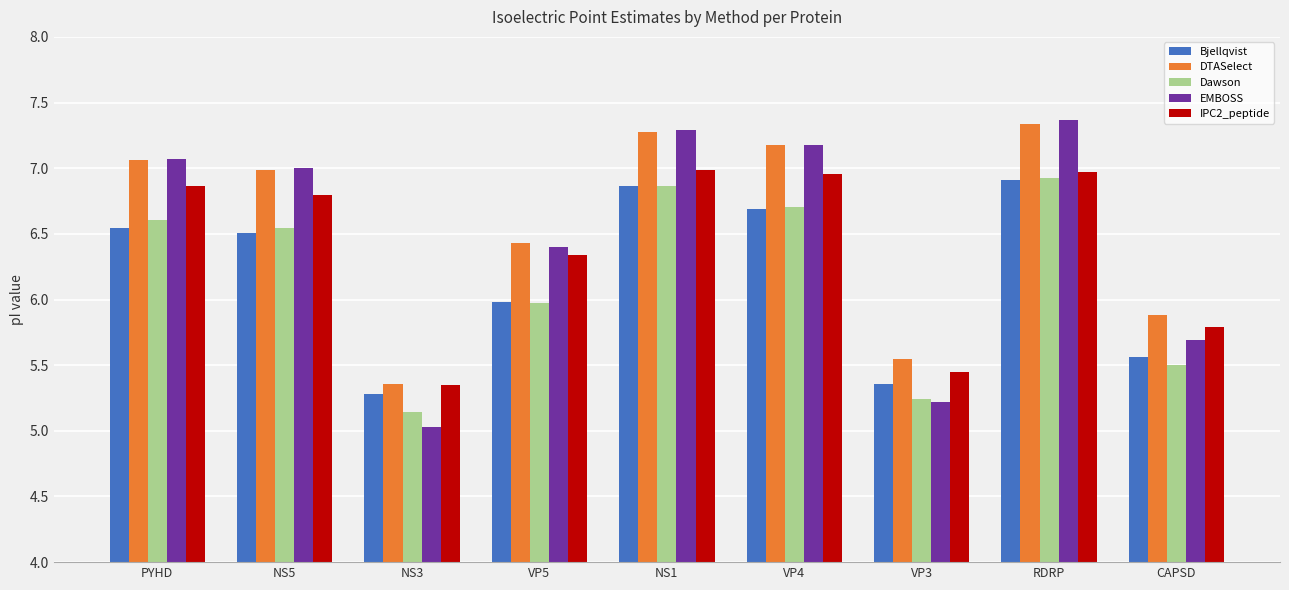

Is it true that DTASelect equals 9.1 at NS3?

False